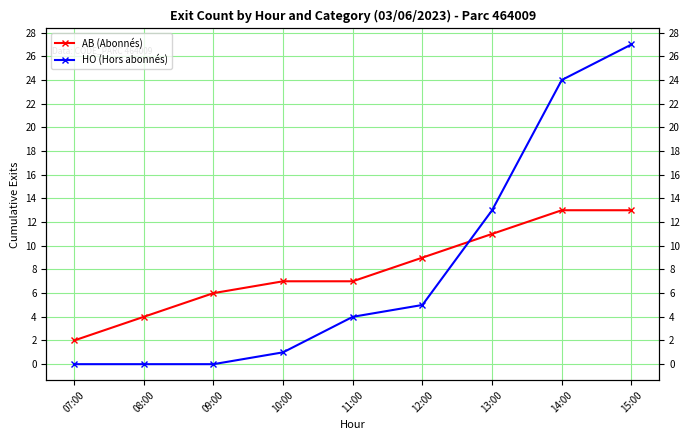

At which category is the sum across all series the highest?

15:00